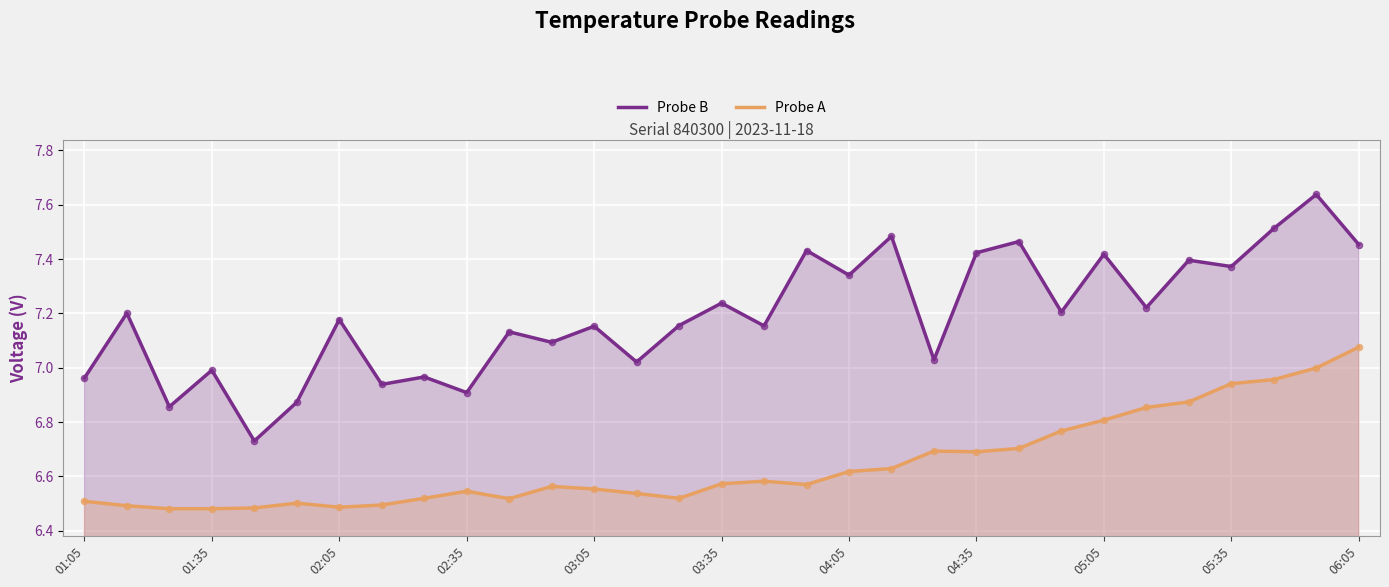

Which series has the largest Y range (max minus min)?

Probe B